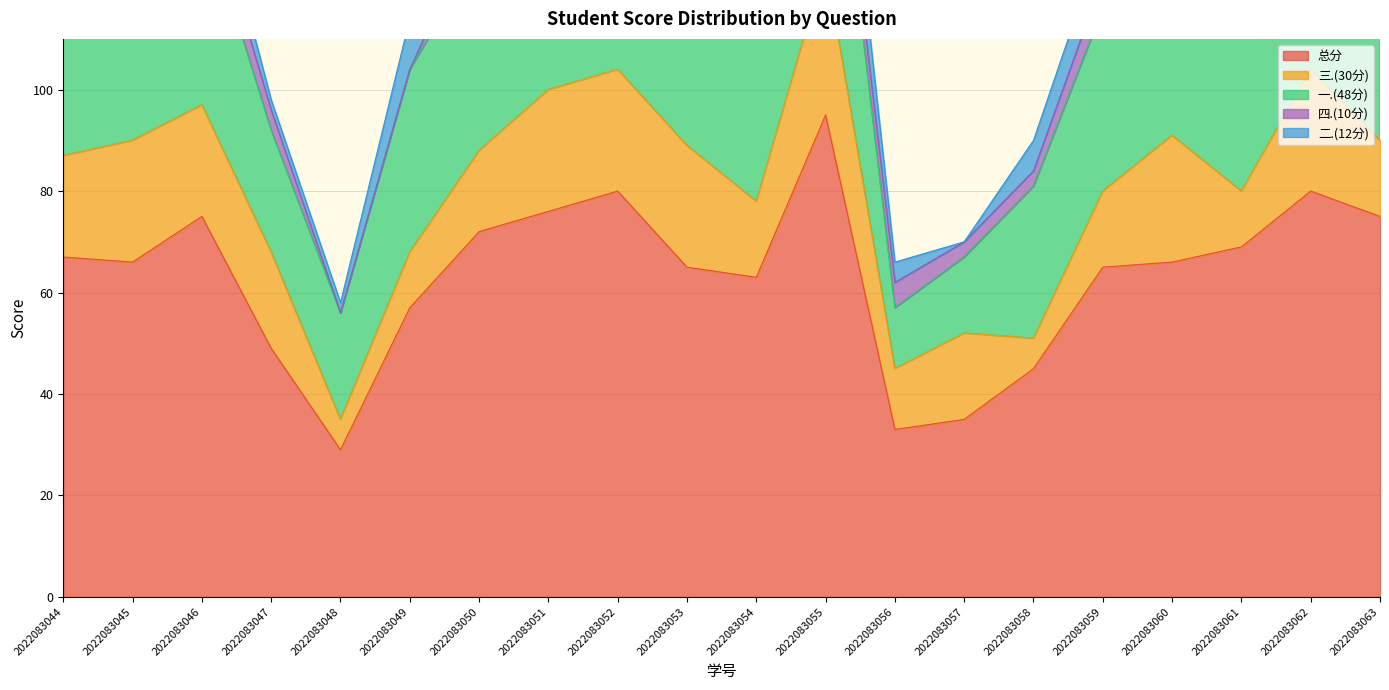

What is the total value across all series at 2022083062?

160